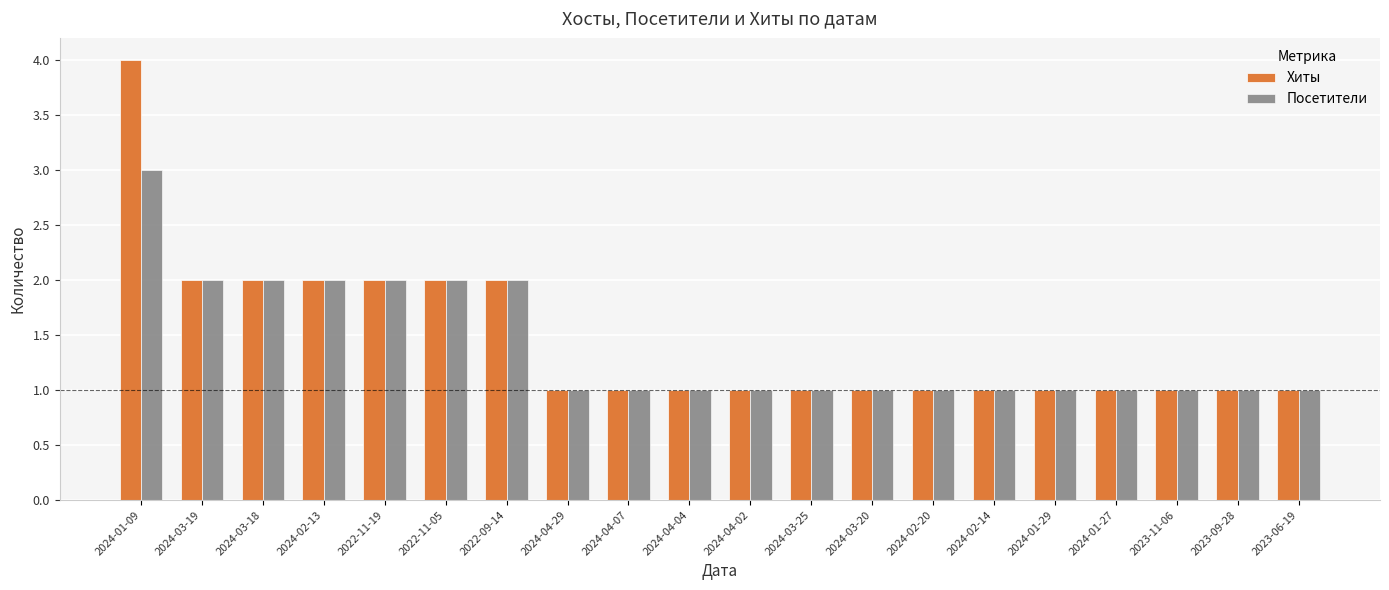

What is the sum of the Хиты values at 2023-09-28 and 2023-06-19?

2